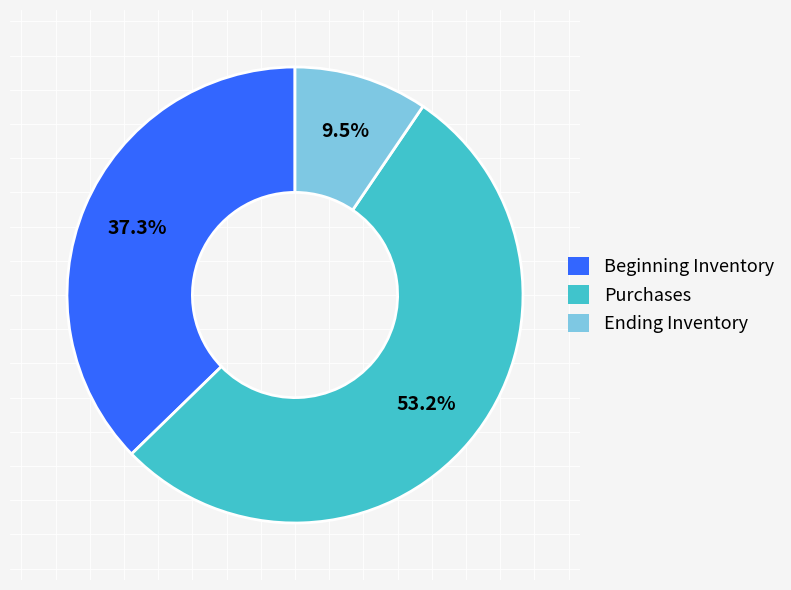

How many slices are in this pie chart?

3